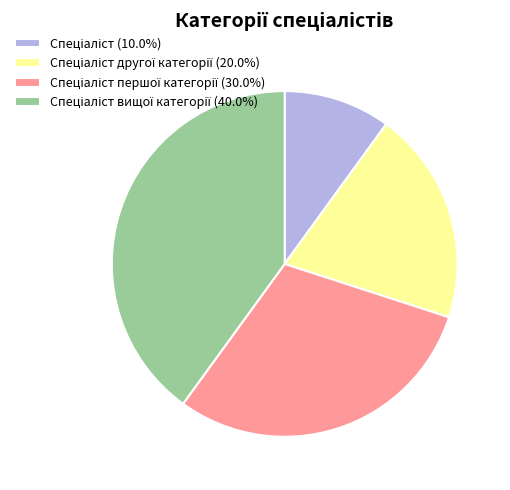

Does any single category account for the majority?

No